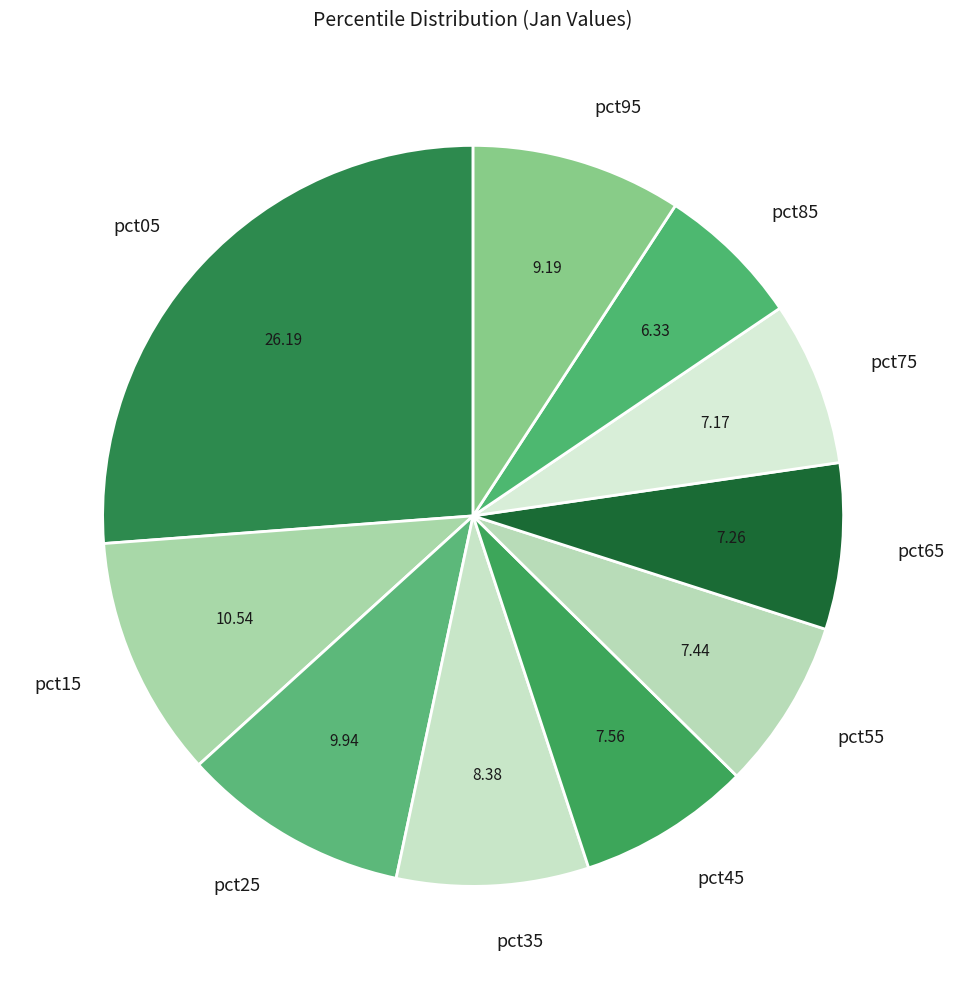

Between pct65 and pct95, which is larger?

pct95